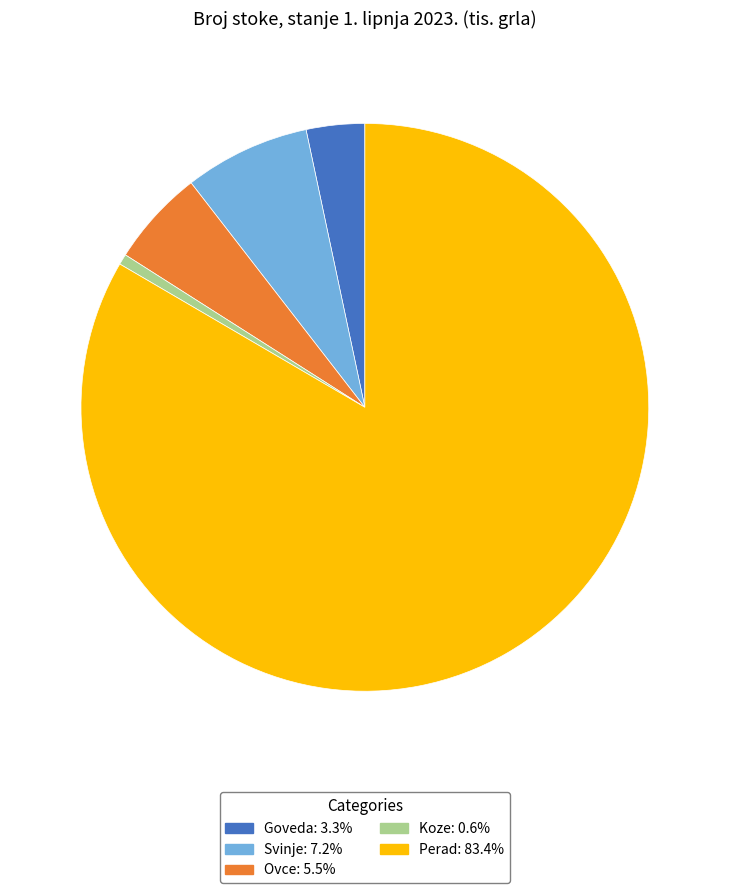

Is the sum of Goveda and Svinje greater than half?

No